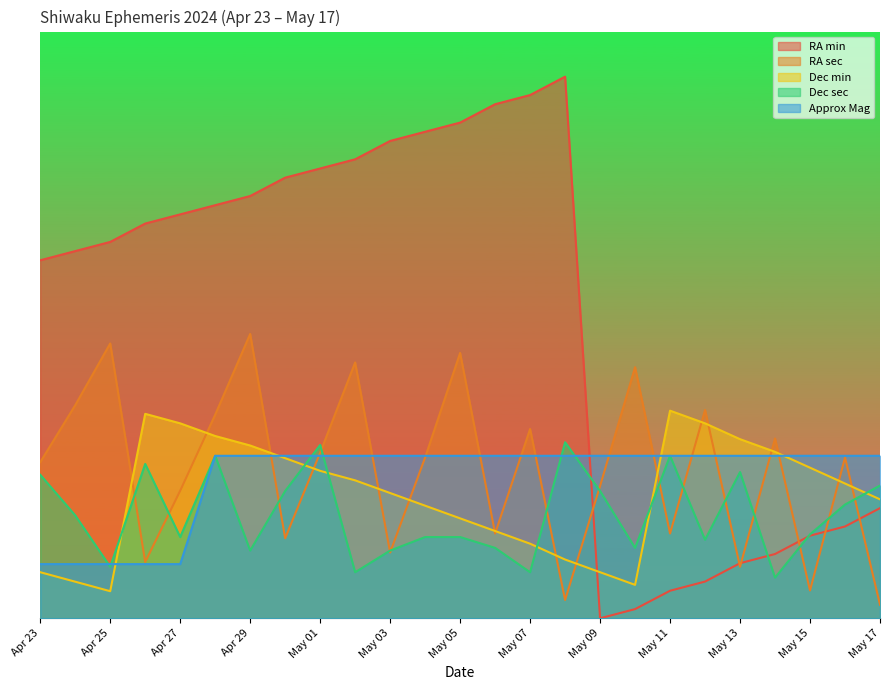

Is the value of RA min at May 15 greater than the value of RA sec at May 05?

No